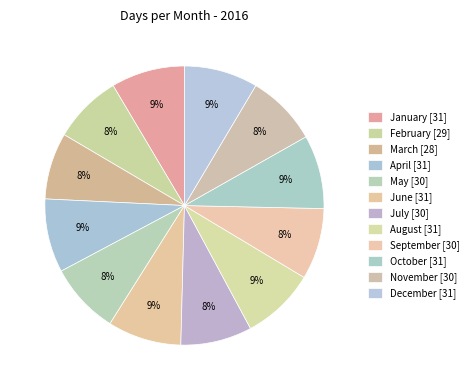

How many slices are in this pie chart?

12